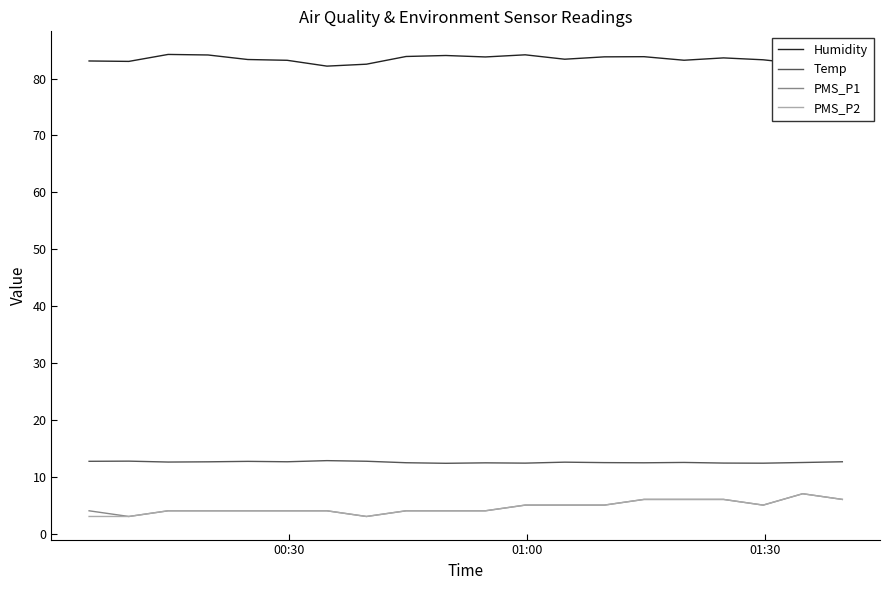

What is the value of the Humidity point at the 13th from the left?

83.4